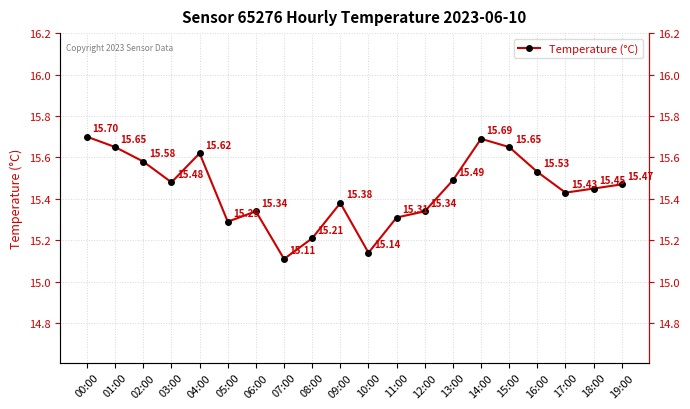

Reading left to right, list all the values displayed in this chart.

00:00=15.7	01:00=15.7	02:00=15.6	03:00=15.5	04:00=15.6	05:00=15.3	06:00=15.3	07:00=15.1	08:00=15.2	09:00=15.4	10:00=15.1	11:00=15.3	12:00=15.3	13:00=15.5	14:00=15.7	15:00=15.7	16:00=15.5	17:00=15.4	18:00=15.4	19:00=15.5